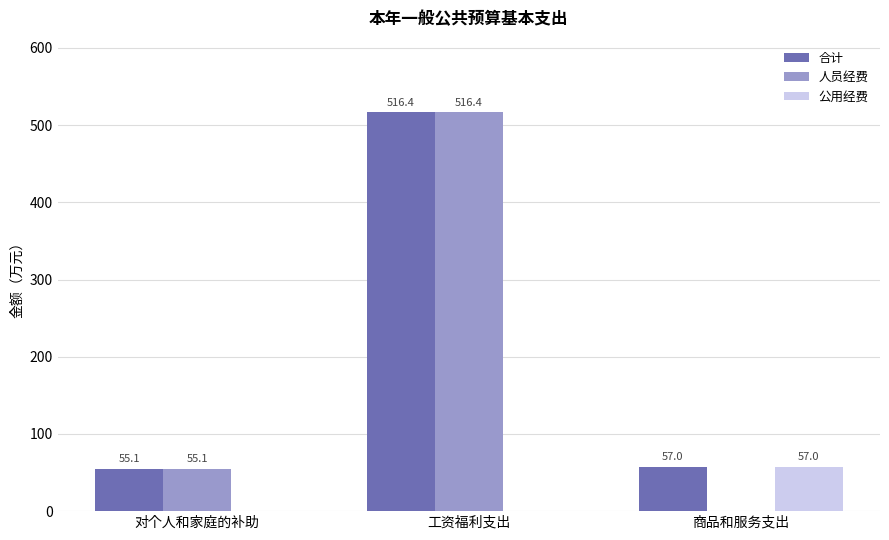

Between 对个人和家庭的补助 and 商品和服务支出, which series saw the biggest shift?

公用经费